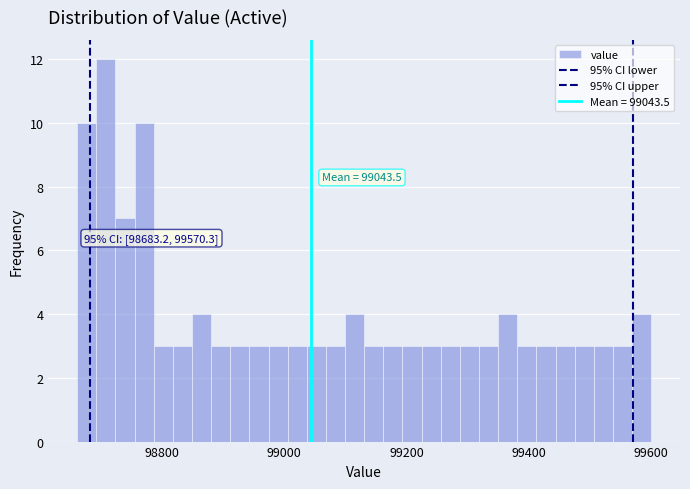

Around what value on the x-axis is the tallest bar? Give the approximate position of its centre, as read against the axis.

98700